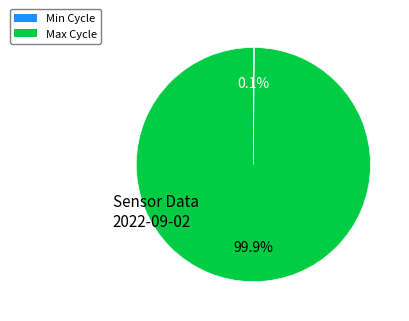

Is there a majority slice in this chart?

Yes